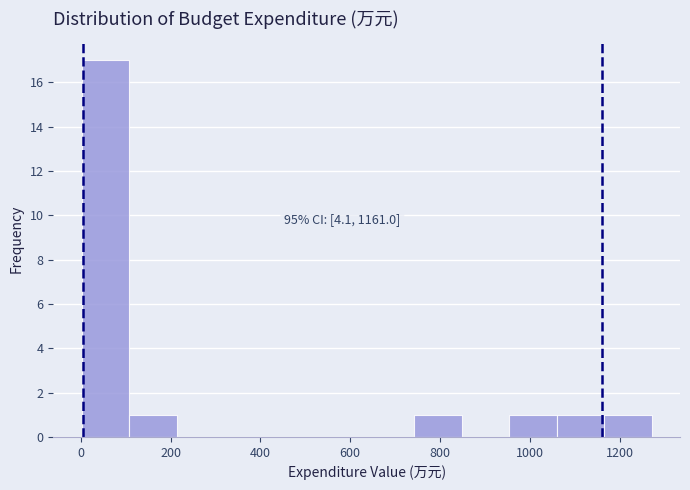

Which range on the x-axis has the tallest bar?

0 to 100